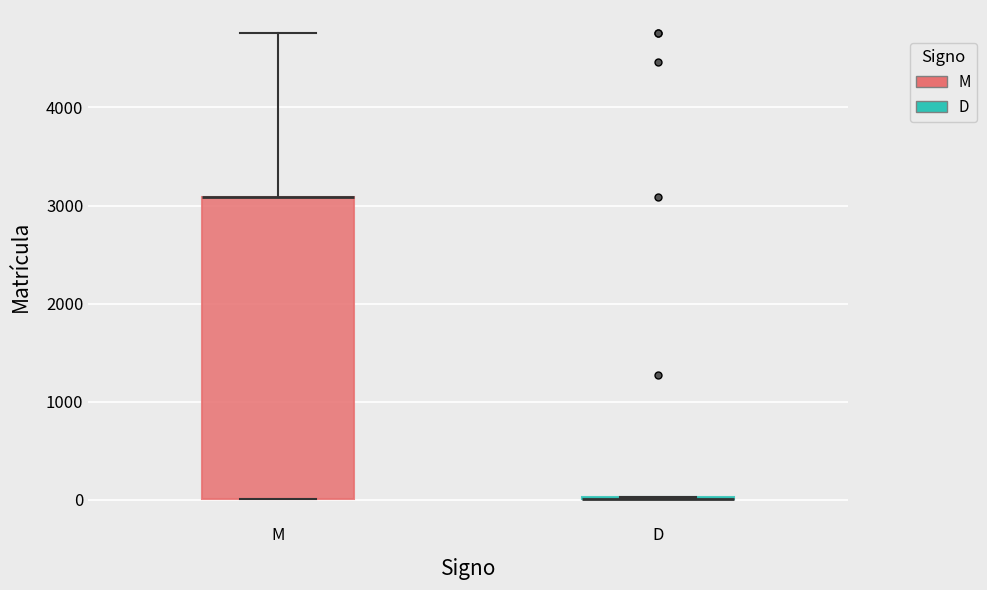

Reading left to right, transcribe this box plot: for each box, give where its median line is, the range the box spans, and where its two whiskers end, as read against the y-axis. The values are not printed on the chart, so give them approximately, as read against the axis.

M: median 3100 (drawn on the box's upper edge), box 0 to 3100, whiskers 0 to 4800
D: box collapsed to a line at 0, whiskers 0 to 0